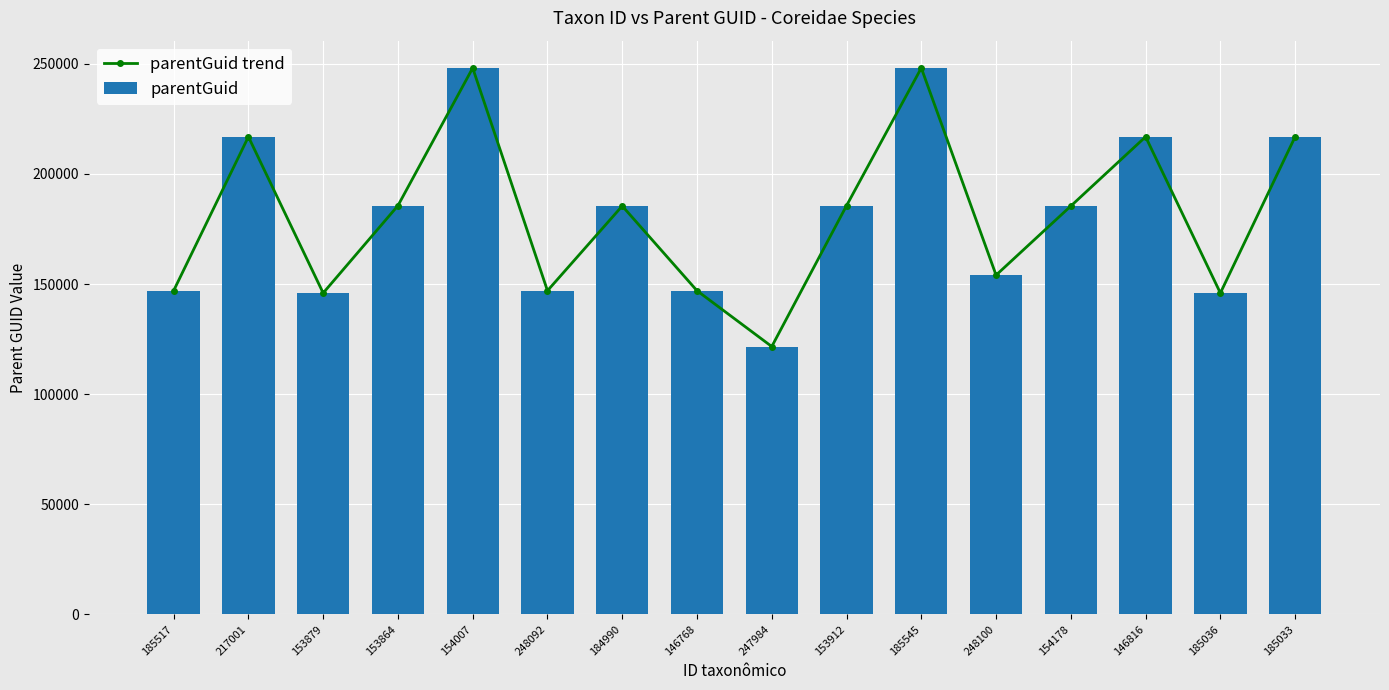

The value of parentGuid trend at 146816 is 120833. True or false?

False